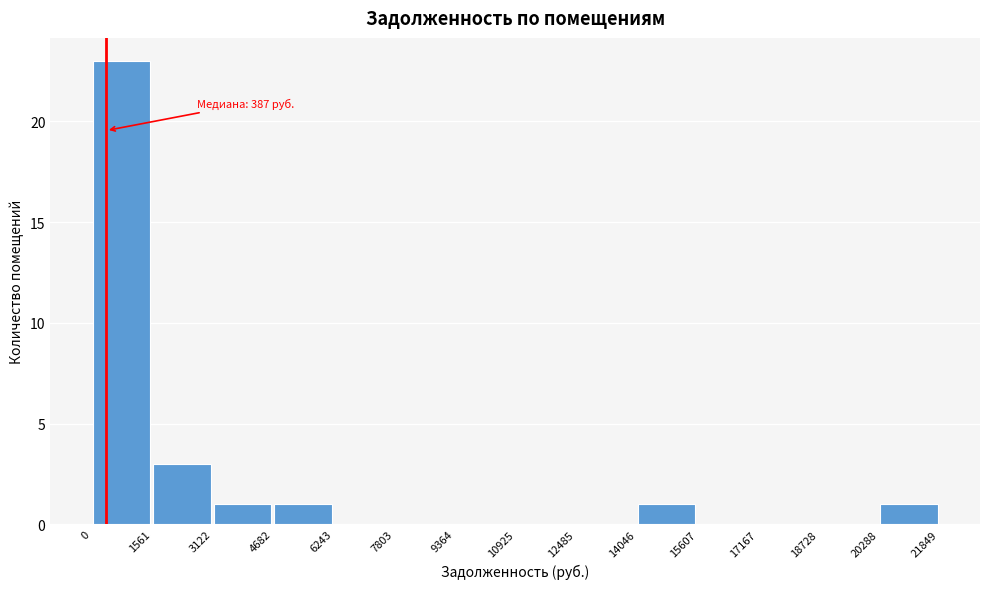

Over which range of the x-axis is the bar tallest?

0 to 1561